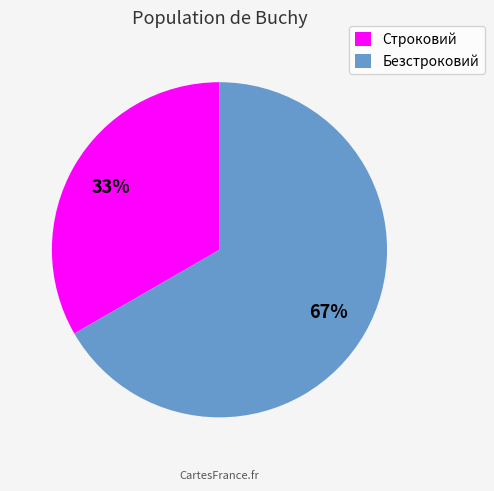

The Строковий slice represents 24% of the pie. True or false?

False